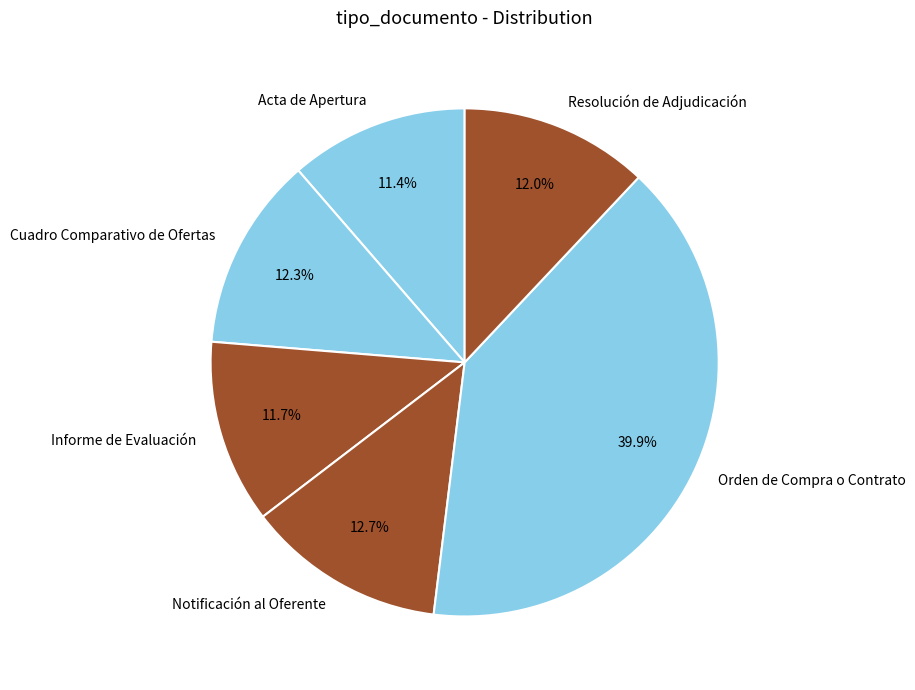

How much of the chart is everything except Orden de Compra o Contrato?

60.1%